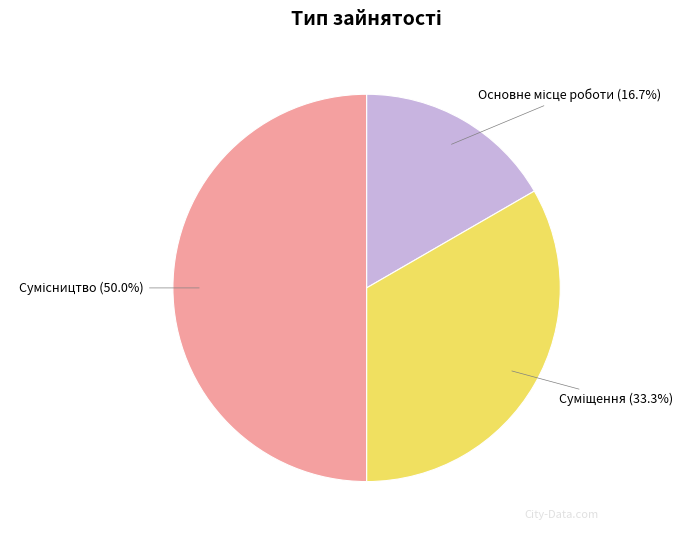

How many segments does this pie chart have?

3